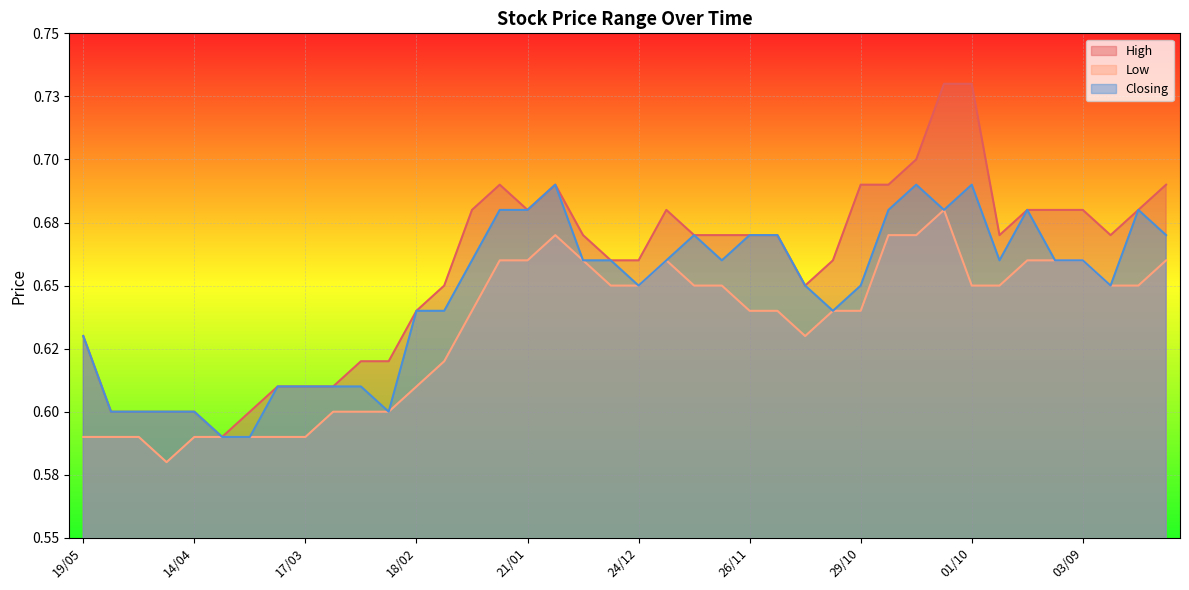

Does the chart display data point markers on the line(s)?

No